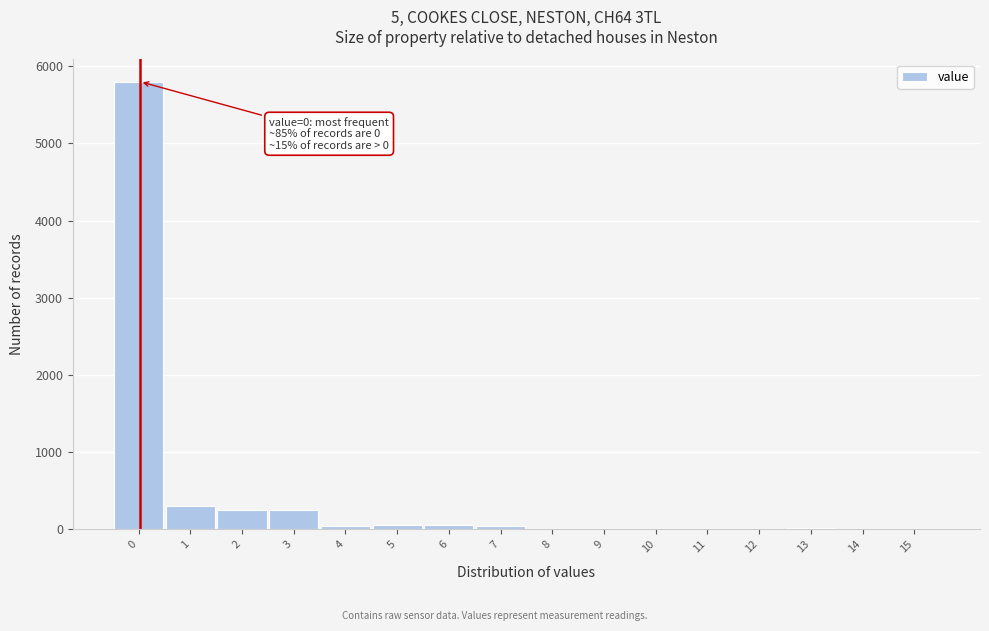

What is the greatest value displayed?

5800